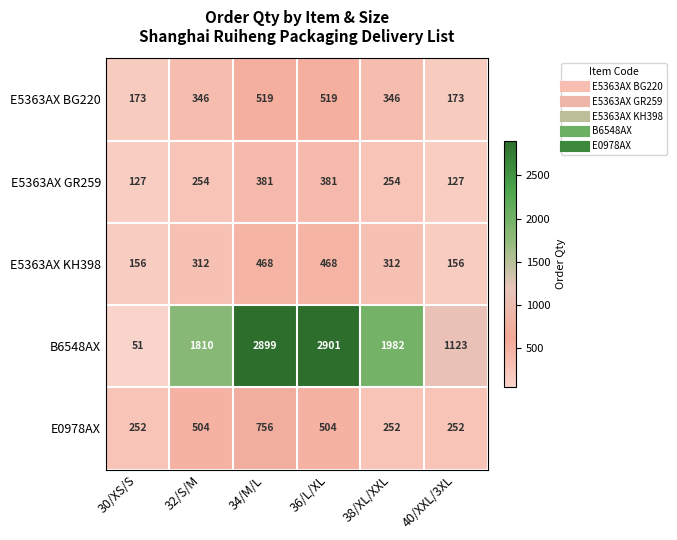

What is the sum of all E5363AX KH398 values?

1872